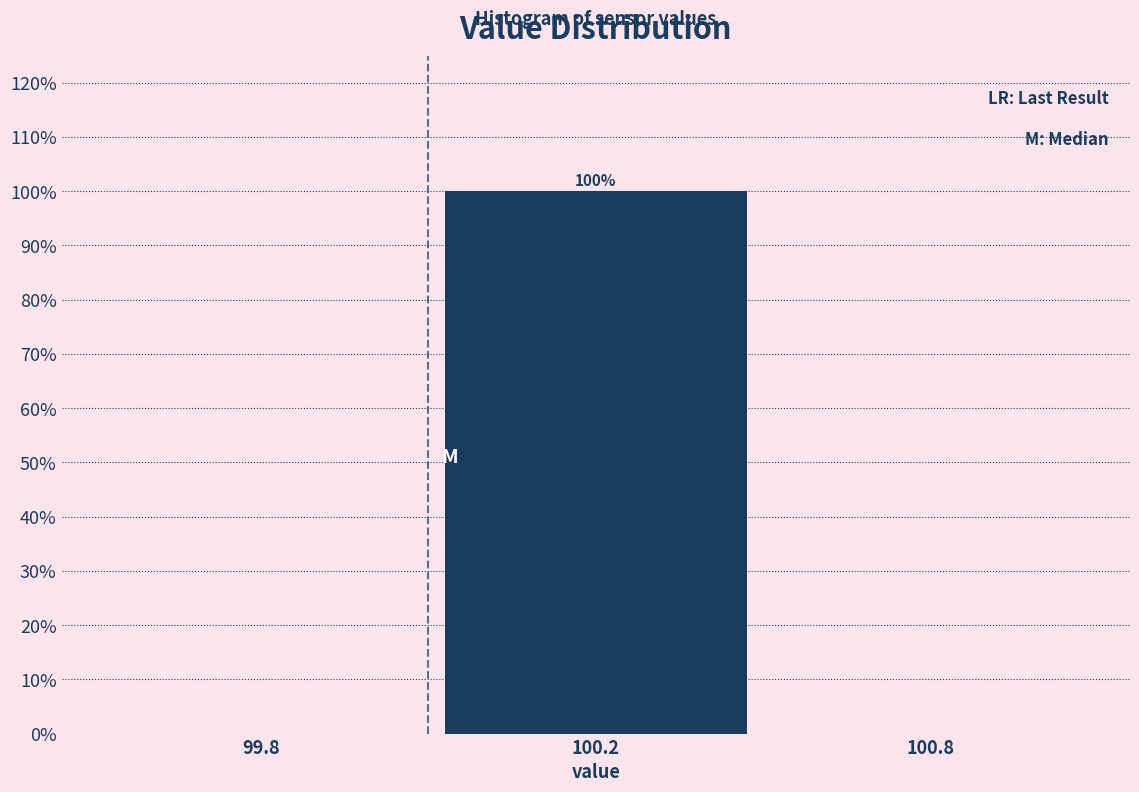

Reading right to left, extract all data points from this chart.

100.8=0	100.2=100	99.8=0